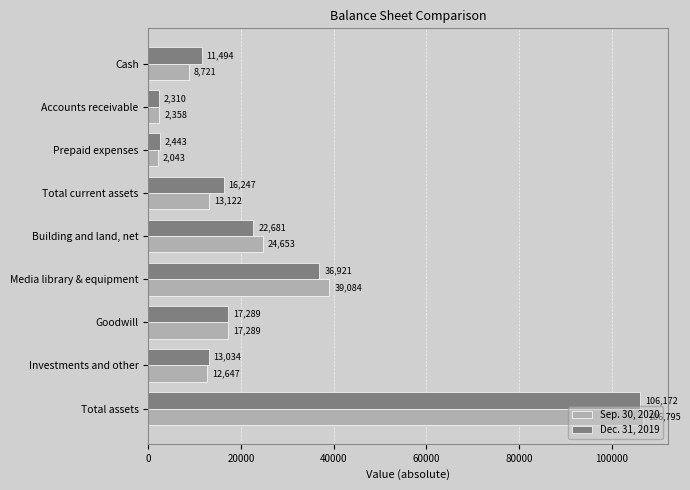

Which series has the largest range (max minus min)?

Sep. 30, 2020